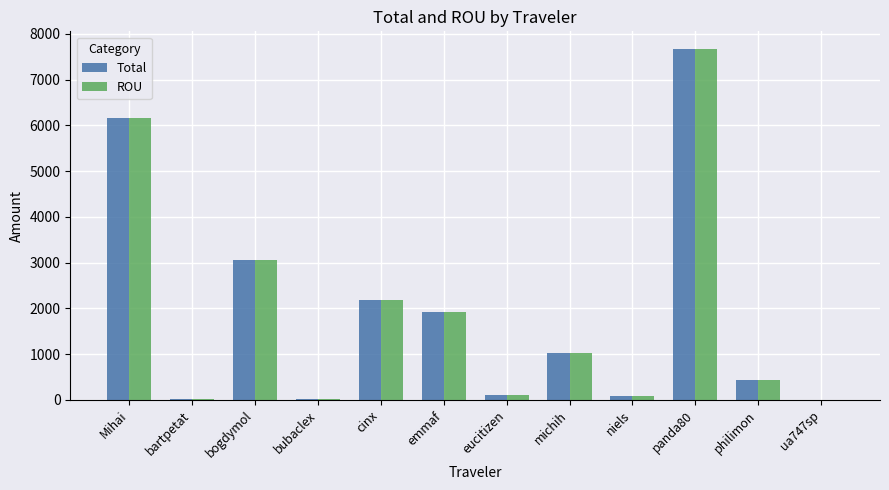

What is the sum of the Total values at philimon and cinx?

2605.7